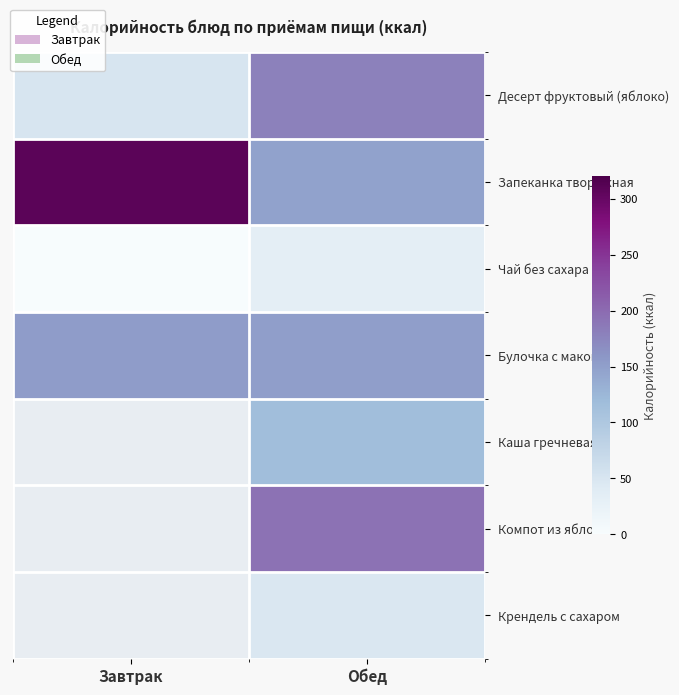

At Завтрак, list the series in order from largest to smallest.

Запеканка творожная, Булочка с маком, Десерт фруктовый (яблоко), Каша гречневая, Компот из яблок, Крендель с сахаром, Чай без сахара